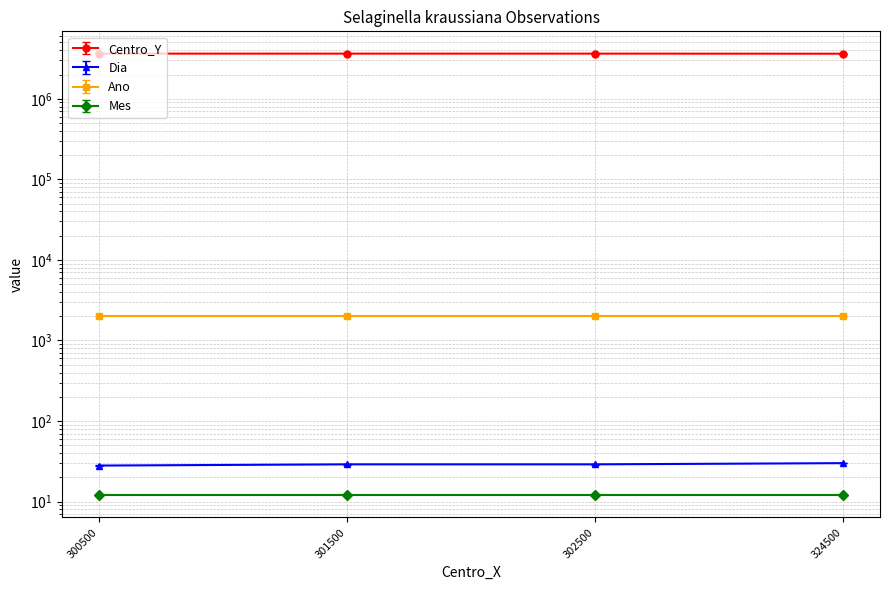

How many lines are shown in the chart?

2